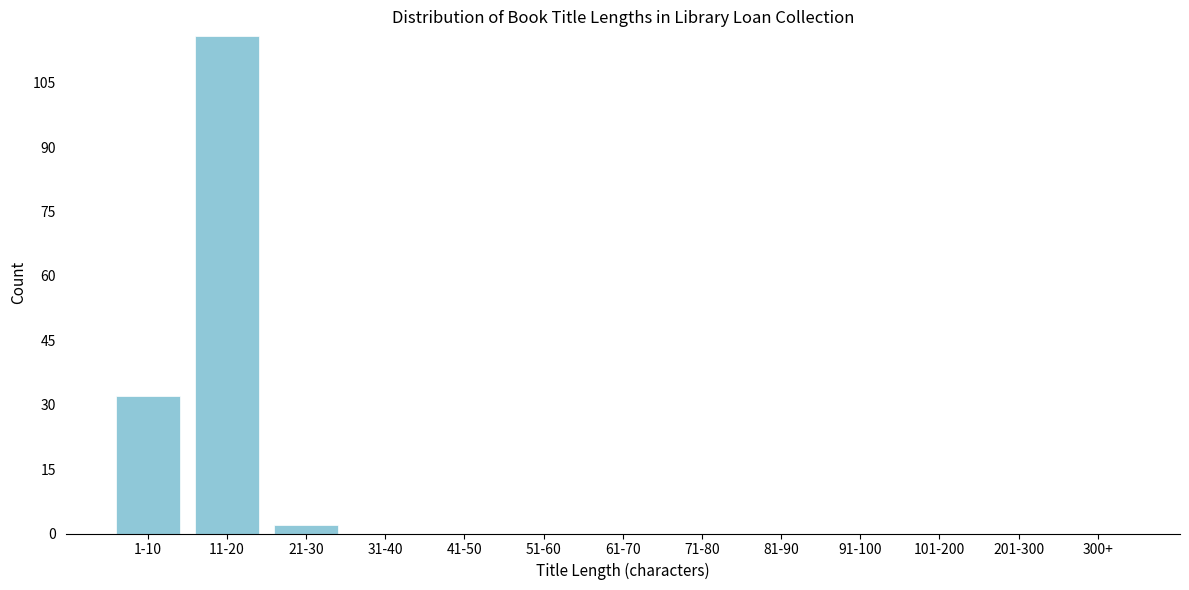

Reading left to right, what are all the values shown in this chart?

1-10=32	11-20=116	21-30=2	31-40=0	41-50=0	51-60=0	61-70=0	71-80=0	81-90=0	91-100=0	101-200=0	201-300=0	300+=0